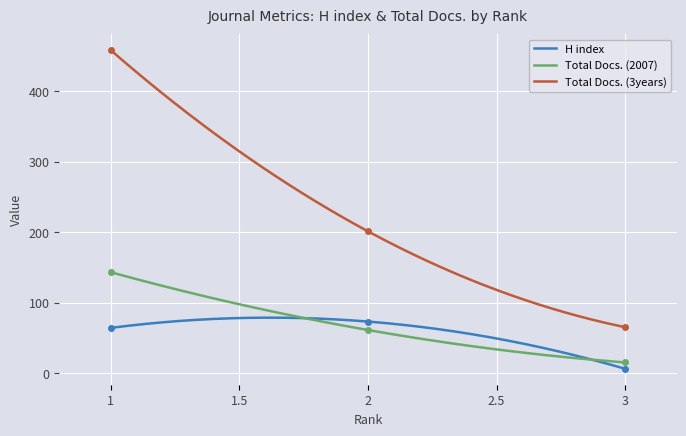

Is this an area chart (filled region under the line)?

No